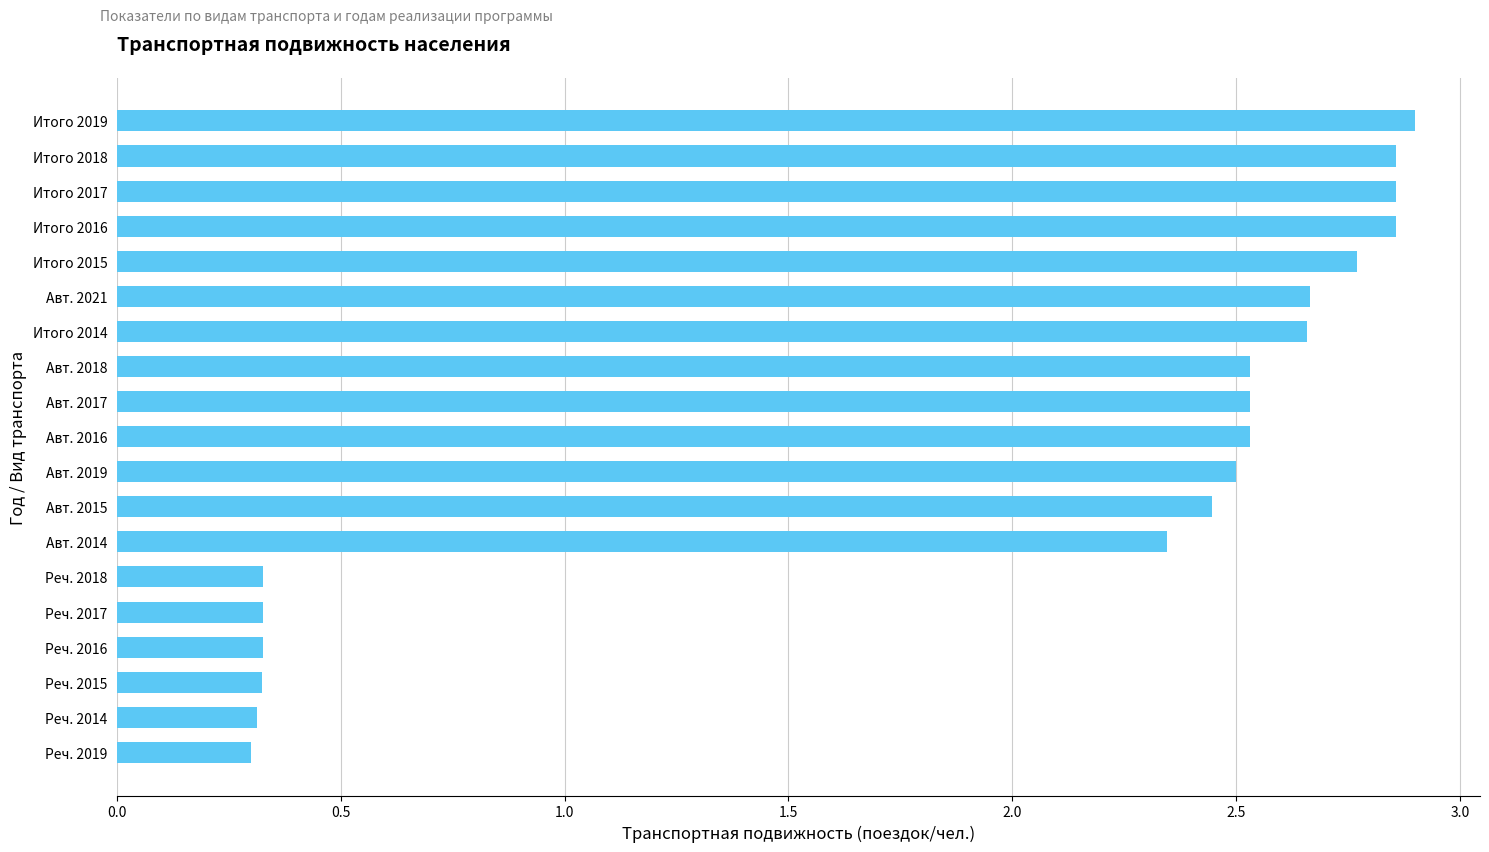

True or false: the data shows 0.3 at Реч. 2018.

True